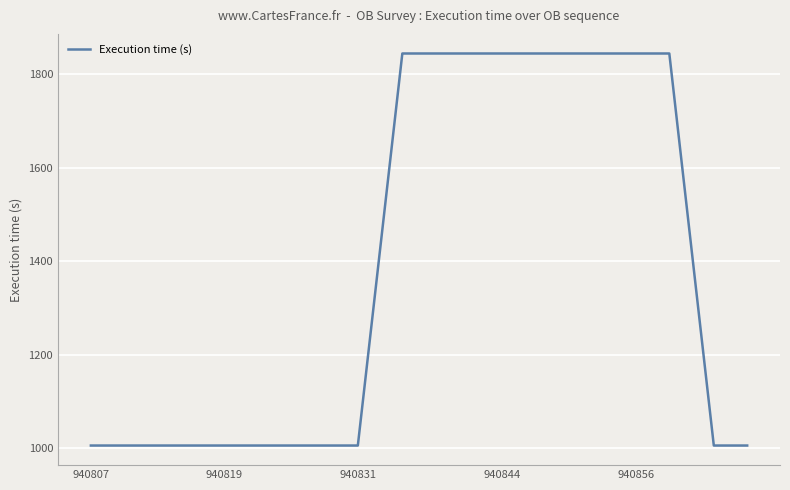

What is the greatest value displayed?

1845